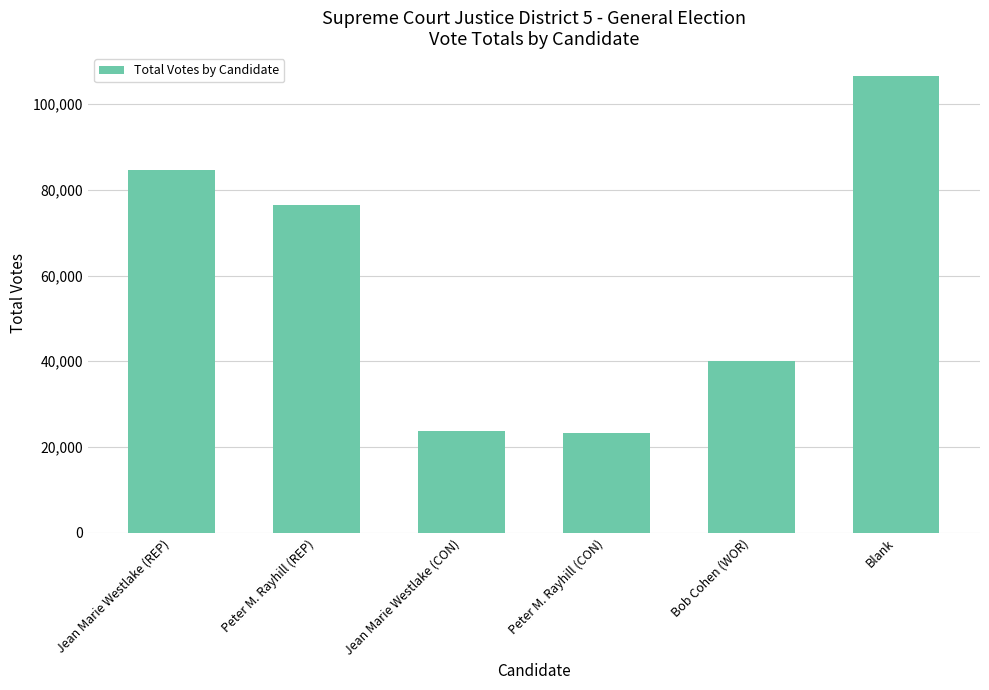

What is the sum of the values at Peter M. Rayhill (CON) and Peter M. Rayhill (REP)?

99773